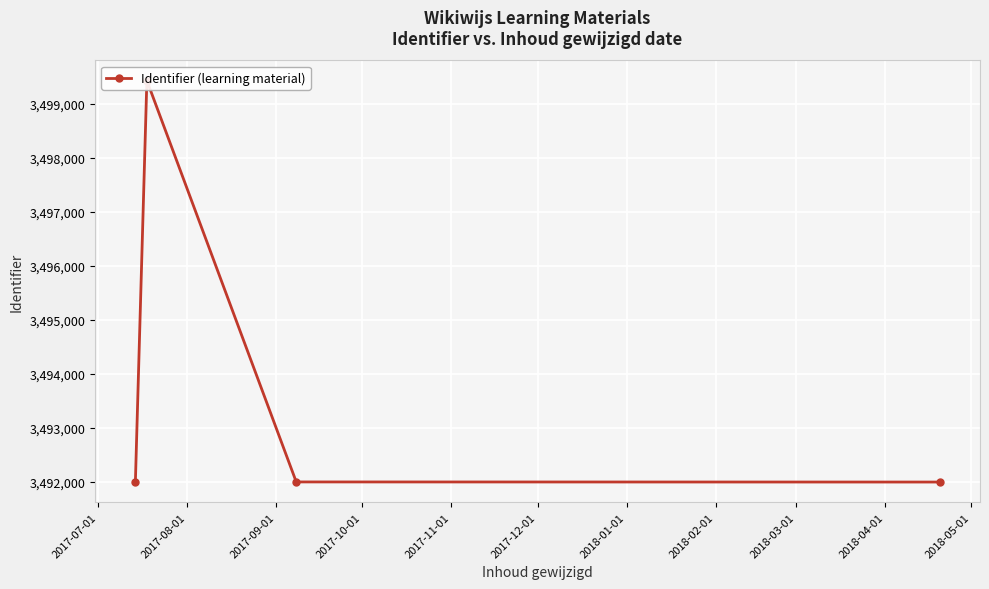

What position from the right is 2017-07-01?

4